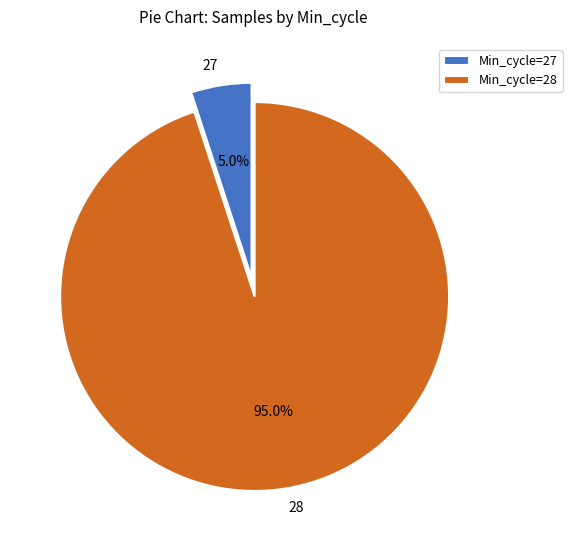

Which has a higher value, 28 or 27?

28